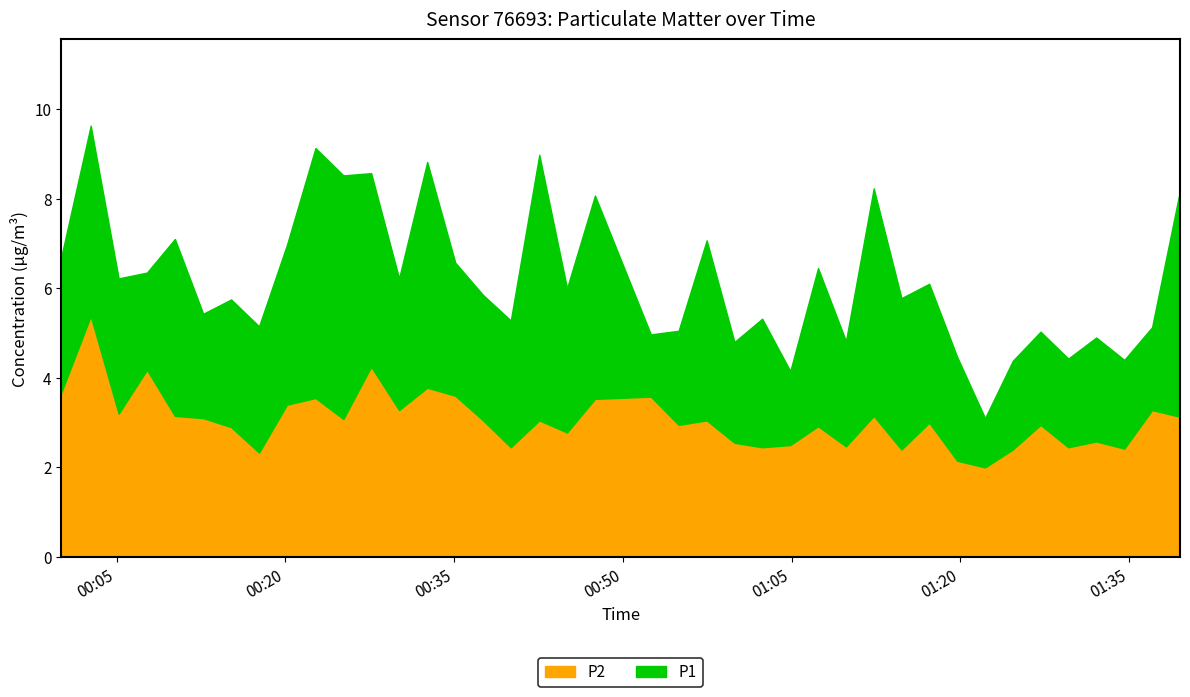

Where is the first local maximum for P1?

2023-11-21T00:02:41